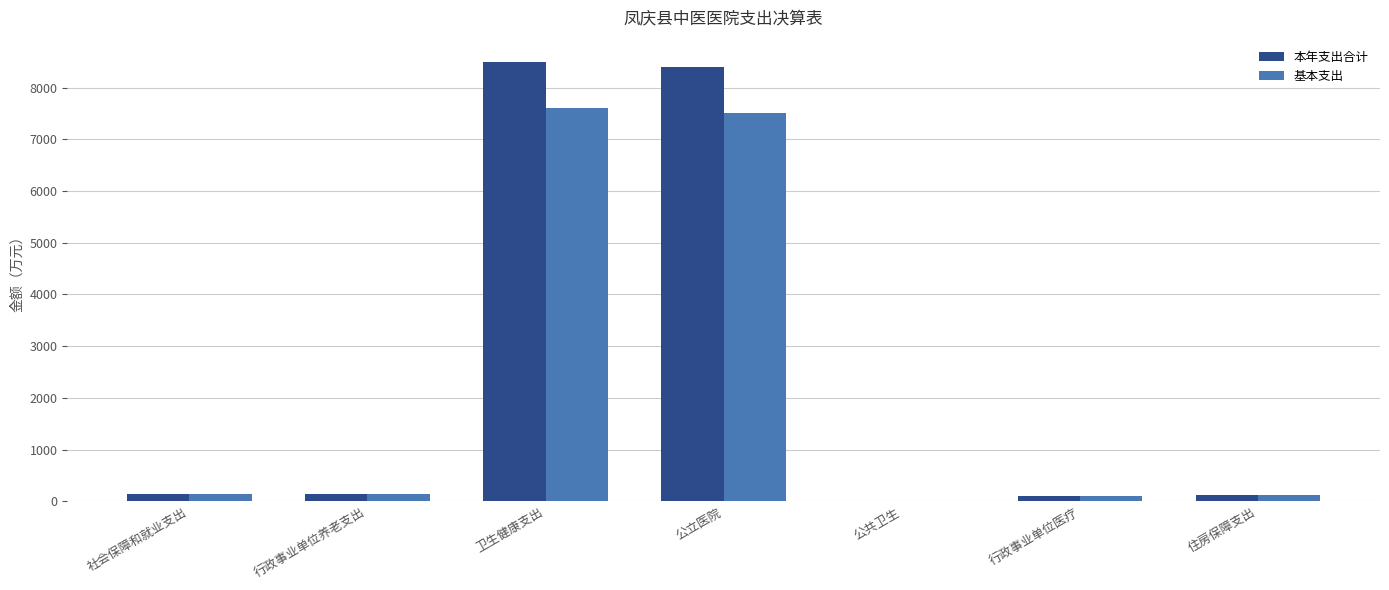

What is the highest value of the 基本支出 series?

7608.1